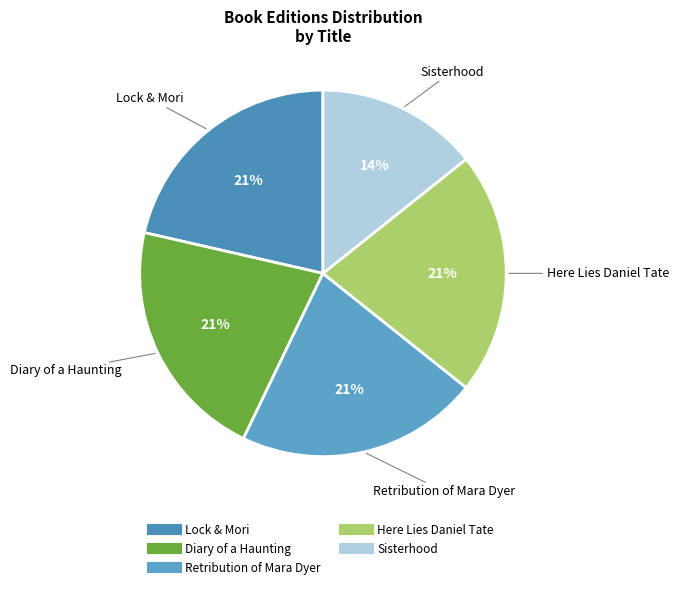

Is it true that Here Lies Daniel Tate is 33% of the pie?

False